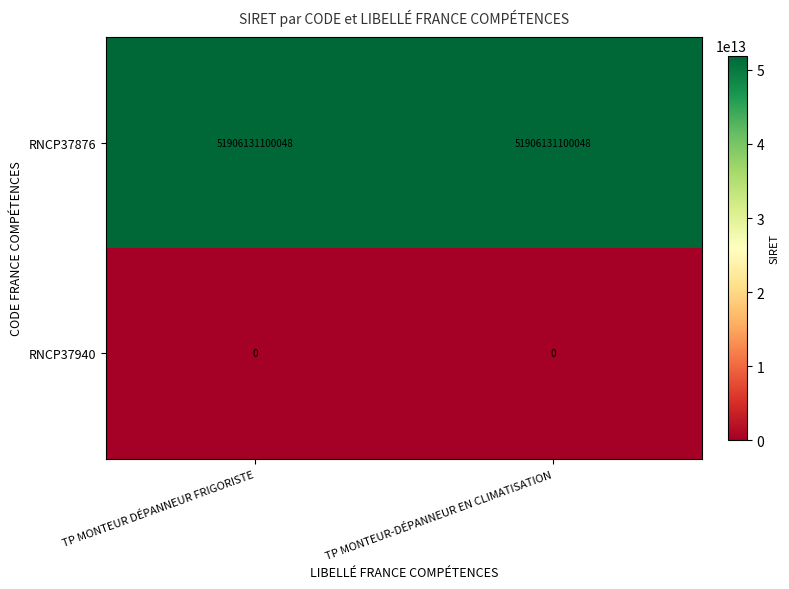

The RNCP37876 series shows 51906131100048 at TP MONTEUR-DÉPANNEUR EN CLIMATISATION. True or false?

True